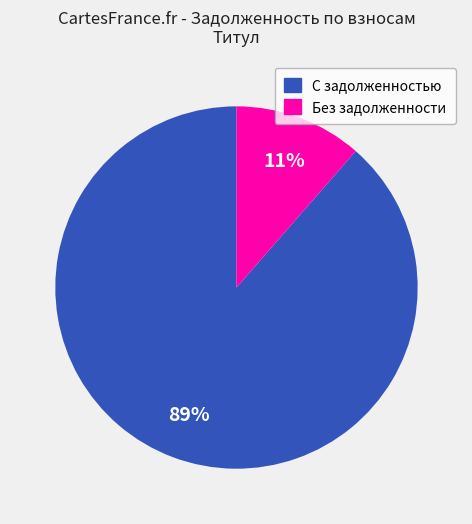

To the nearest percent, what is the average slice percentage?

50%